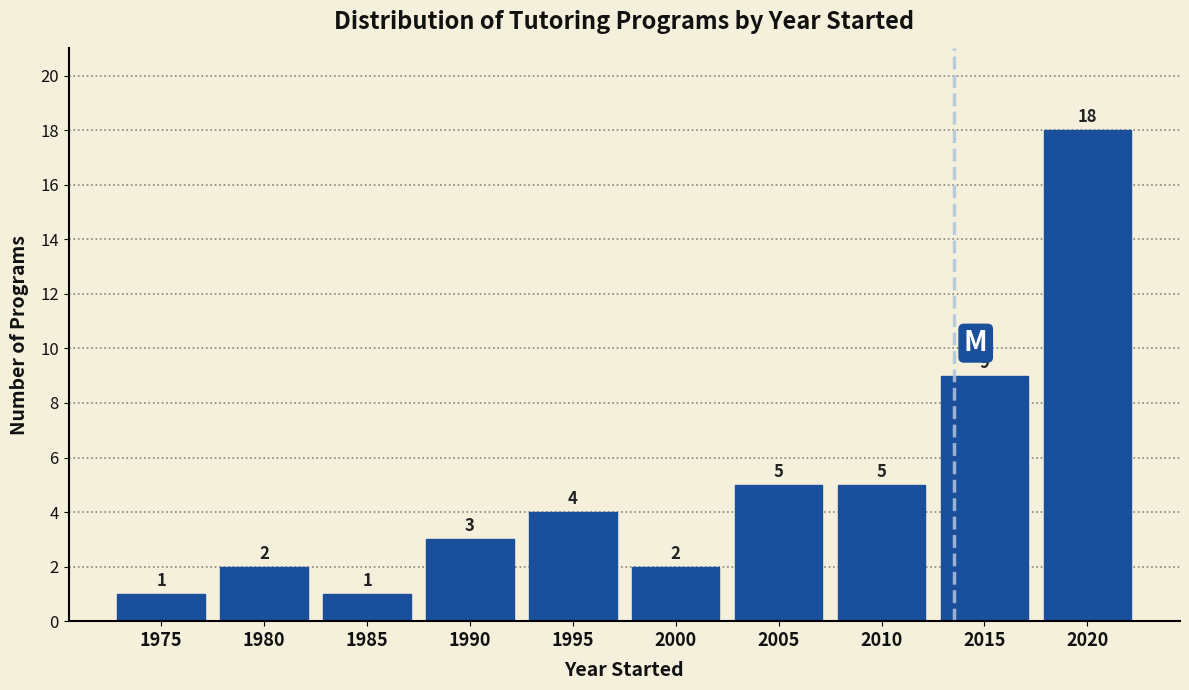

Reading right to left, list all the values displayed in this chart.

2020=18	2015=9	2010=5	2005=5	2000=2	1995=4	1990=3	1985=1	1980=2	1975=1